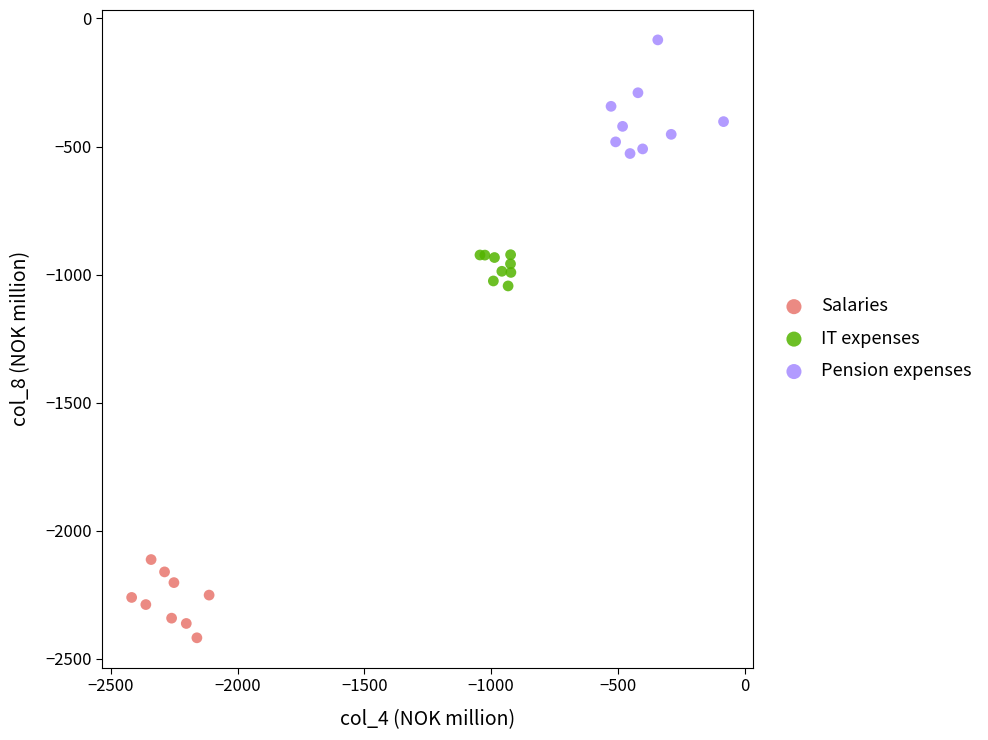

Which series contains the highest Y value?

Pension expenses